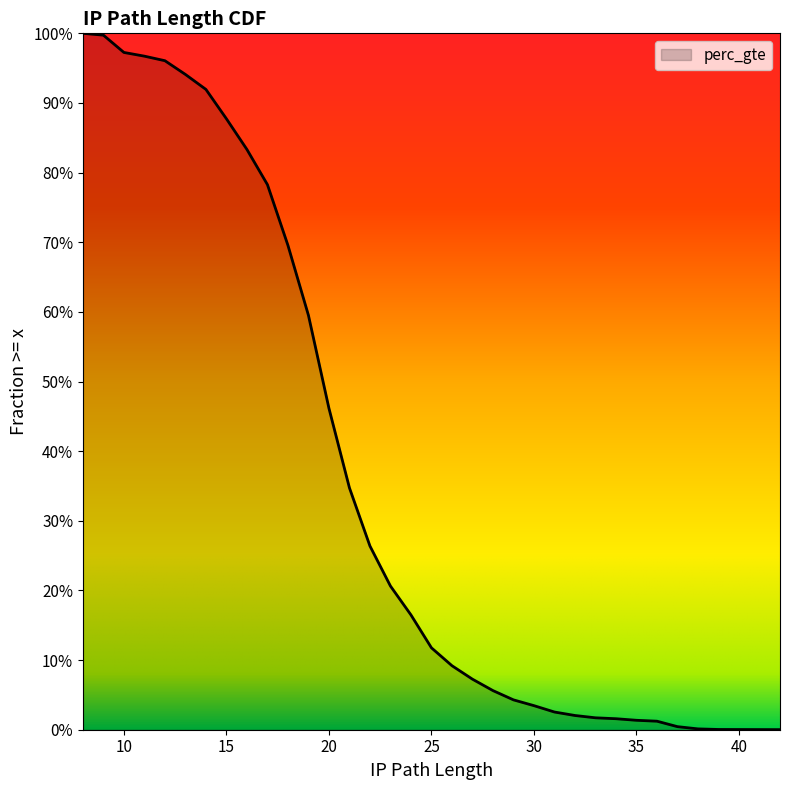

The chart shows a value of 0.1 at 27. True or false?

True